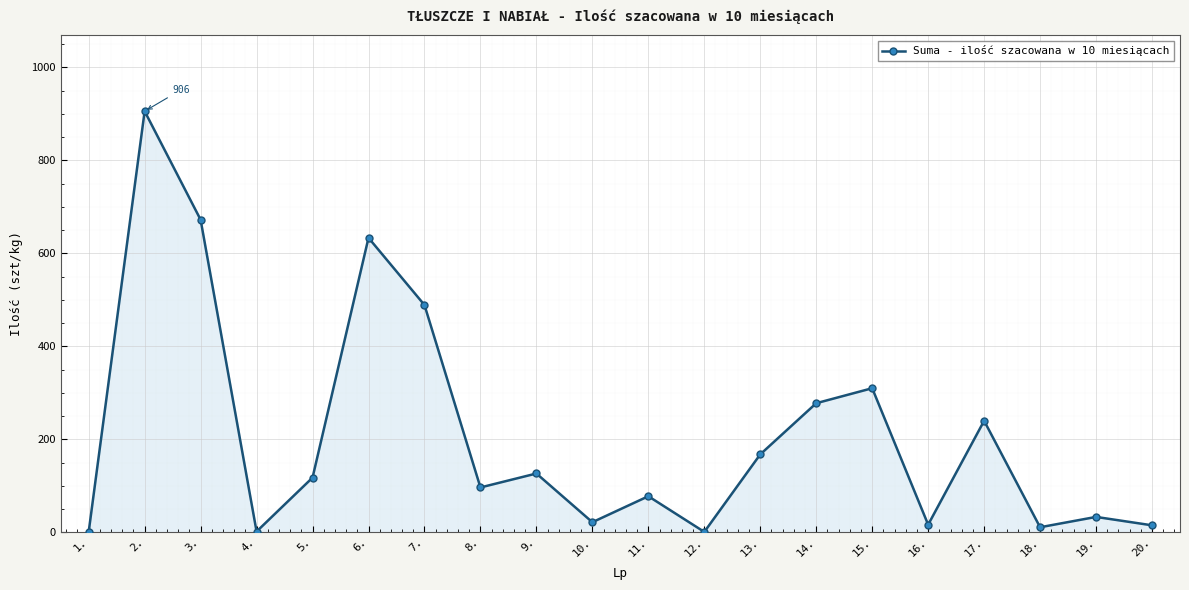

At which category does the data reach its first local peak?

2.